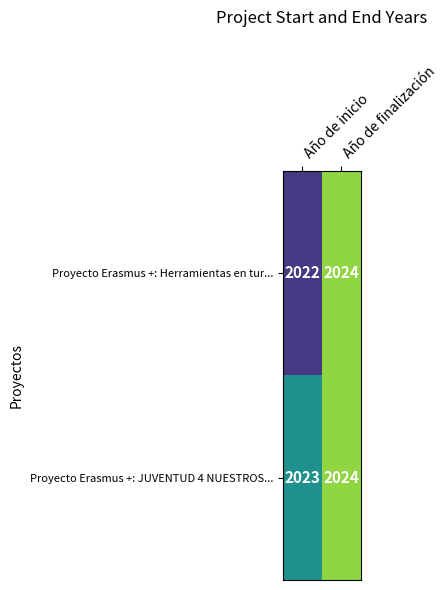

List the series in order of their overall mean, highest first.

Proyecto Erasmus +: JUVENTUD 4 NUESTROS..., Proyecto Erasmus +: Herramientas en tur...